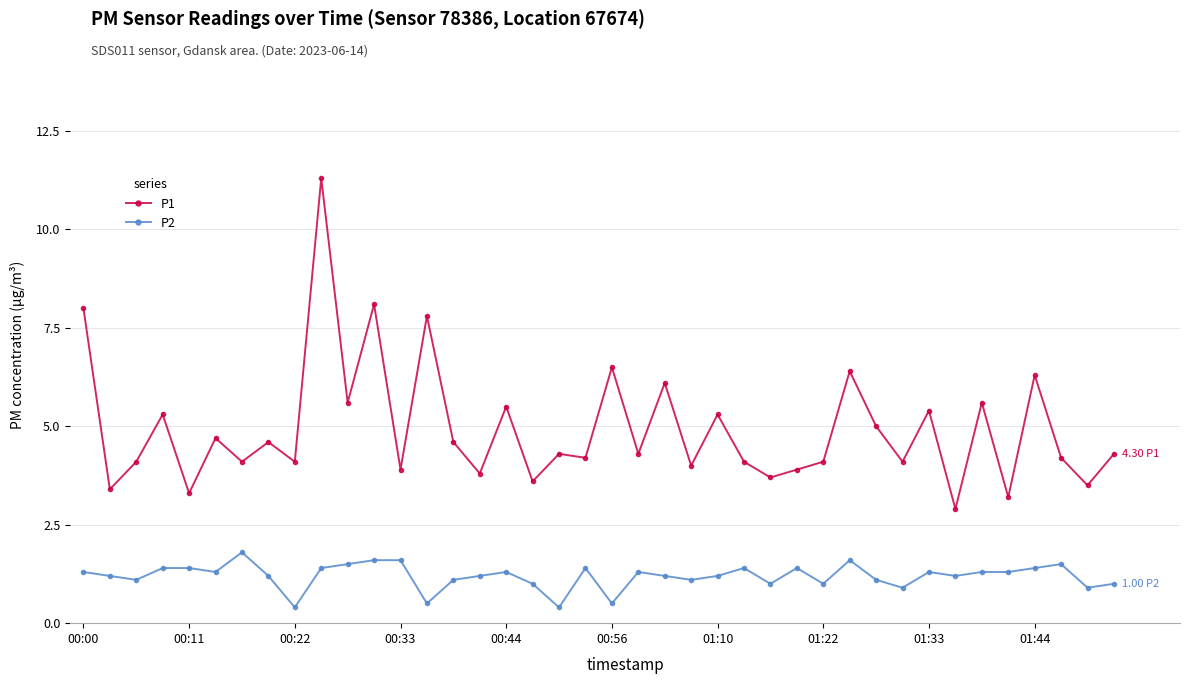

Rank the series by their average value, from lowest to highest.

P2, P1